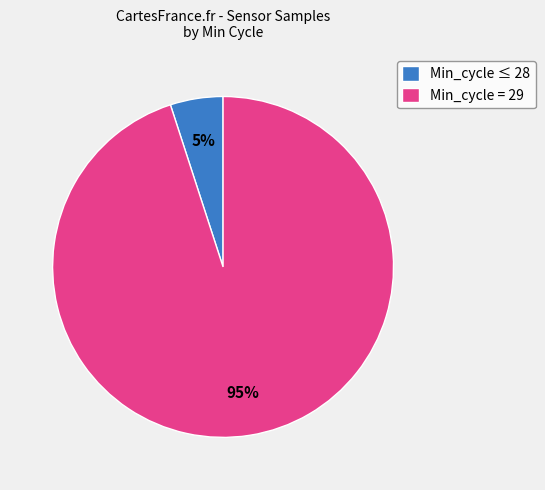

To the nearest percent, what portion does Min_cycle ≤ 28 represent?

5%